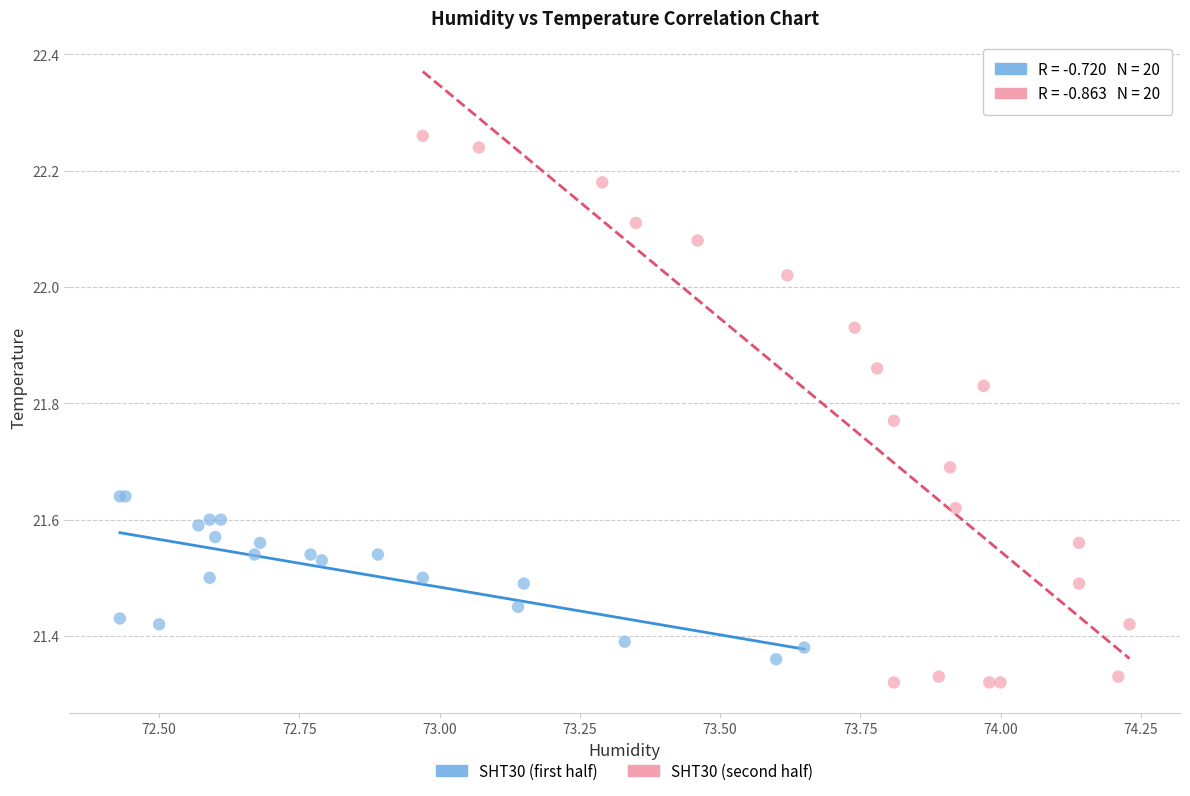

Which series has the widest spread of Y values?

SHT30 (second half)